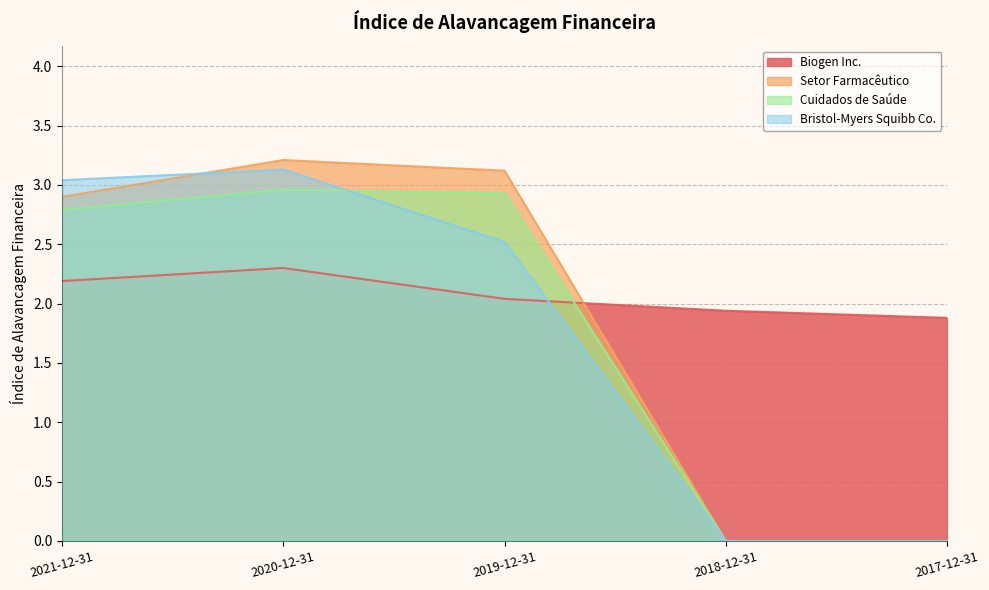

Is it true that Cuidados de Saúde equals 2.8 at 2021-12-31?

True